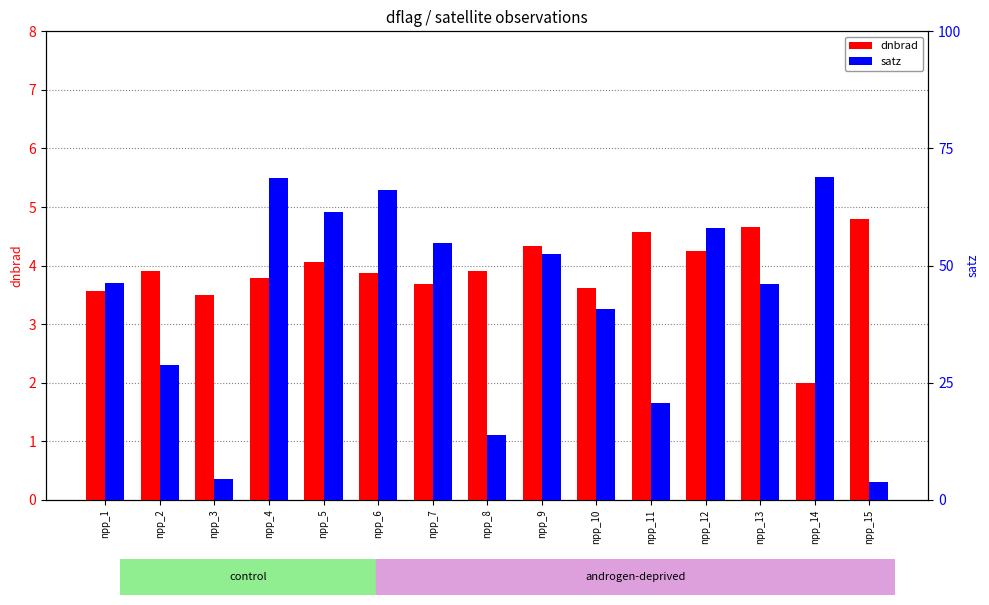

Reading left to right, transcribe all the data shown in this chart.

dnbrad: 3.6	3.9	3.5	3.8	4.1	3.9	3.7	3.9	4.3	3.6	4.6	4.2	4.7	2.0	4.8
satz: 46.4	28.7	4.5	68.8	61.4	66.1	54.8	13.9	52.6	40.8	20.7	58.0	46.0	68.9	3.8